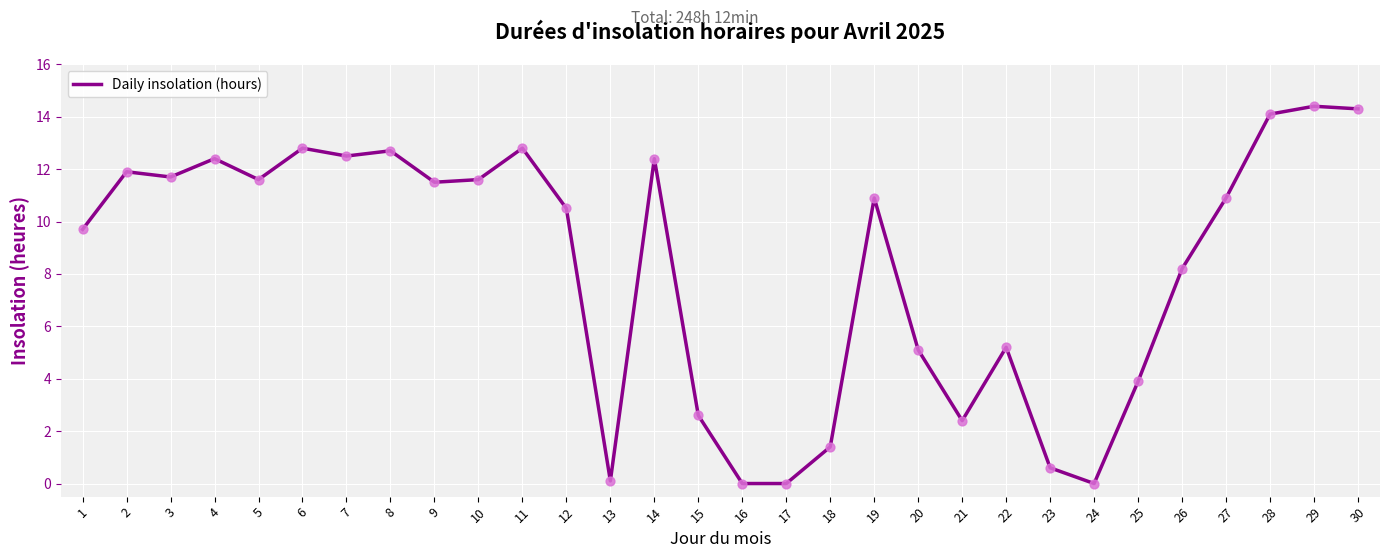

Which has a higher value, 28 or 16?

28